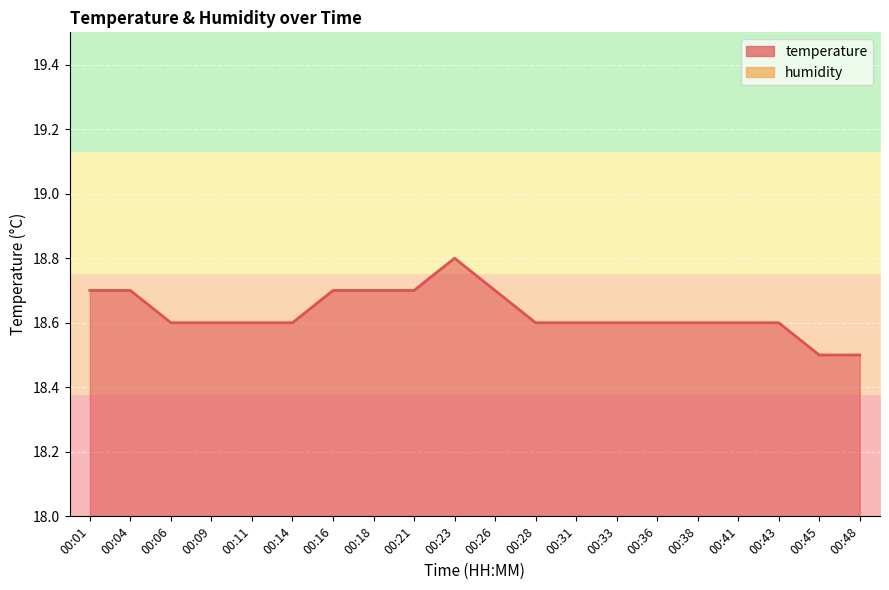

Rank the categories by value from lowest to highest.

00:45, 00:48, 00:06, 00:09, 00:11, 00:14, 00:28, 00:31, 00:33, 00:36, 00:38, 00:41, 00:43, 00:01, 00:04, 00:16, 00:18, 00:21, 00:26, 00:23